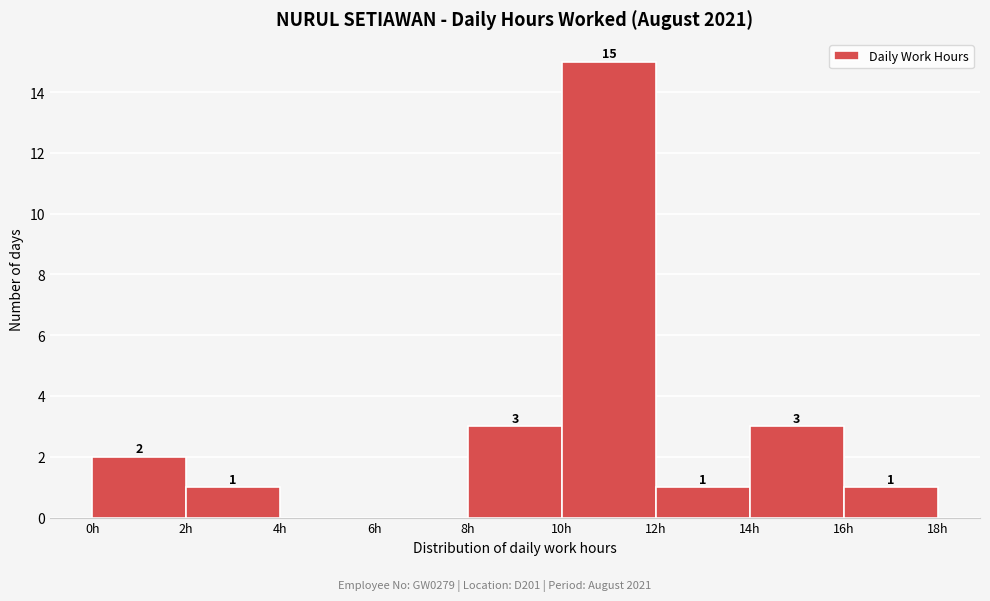

Over which range of the x-axis is the bar tallest?

10 to 12